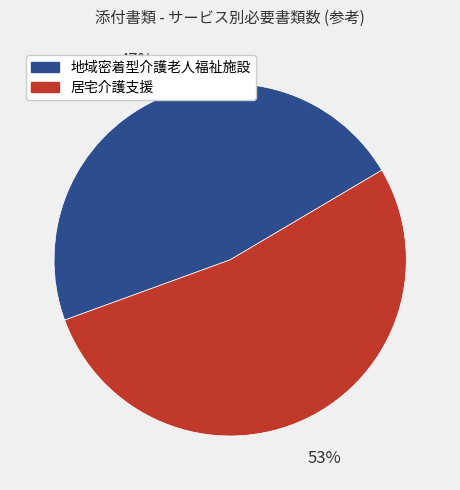

To the nearest percent, what is the average slice percentage?

50%